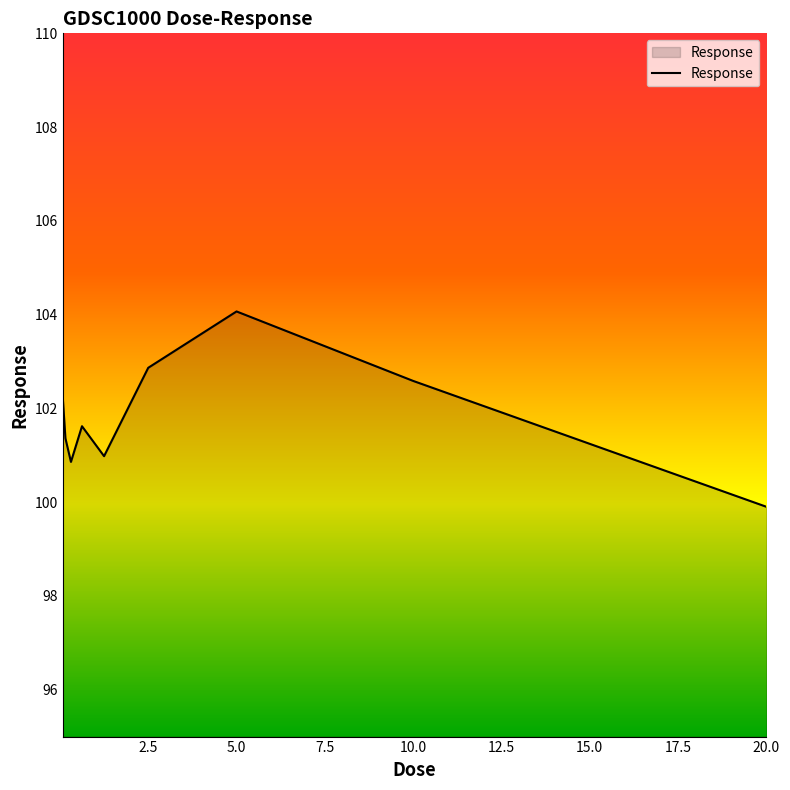

What is the greatest value displayed?

104.1